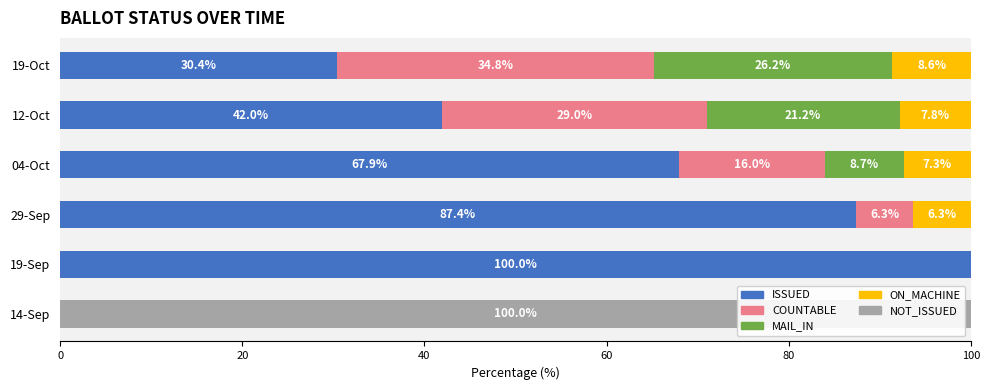

What is the total value across all series at 12-Oct?

100.0